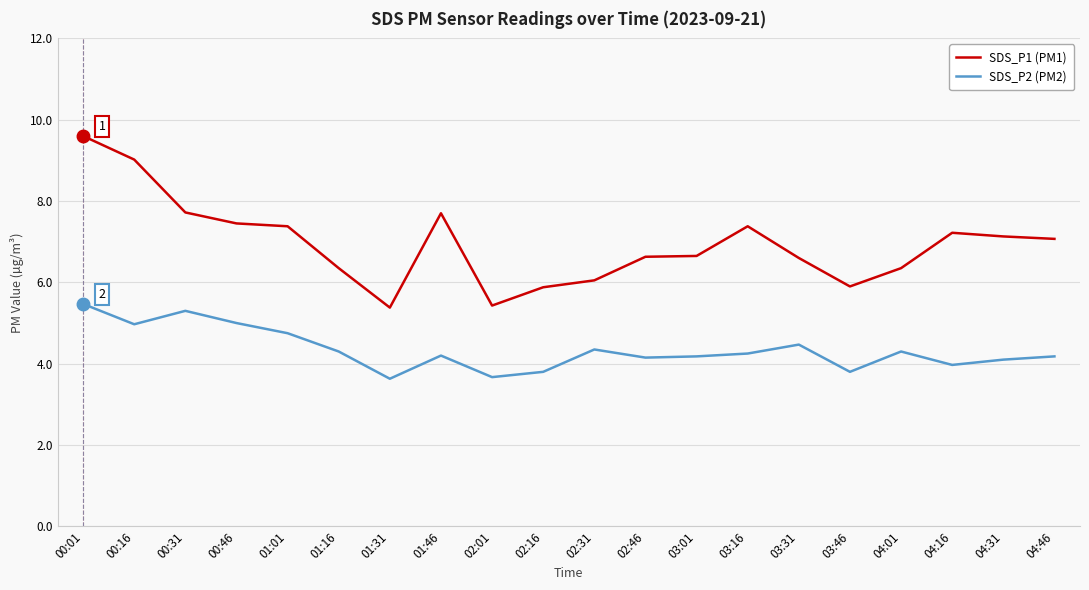

What is the sum of all SDS_P2 (PM2) values?

86.8